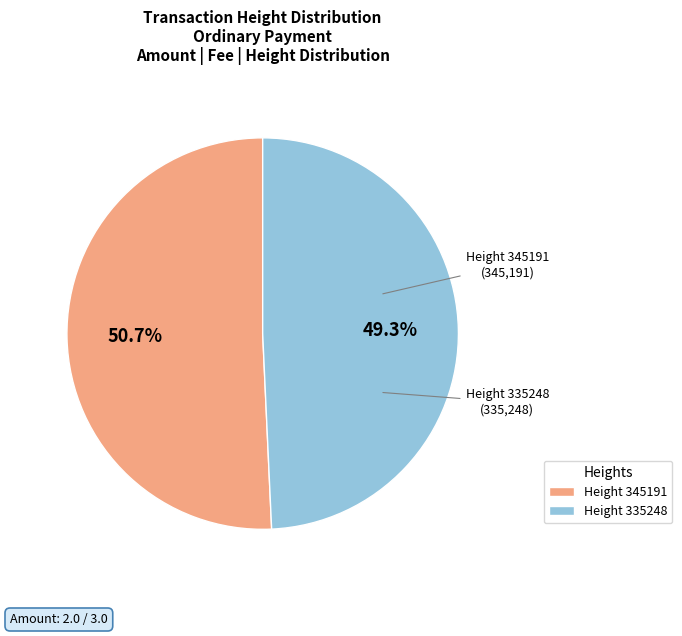

Between Height 345191 and Height 335248, which is larger?

Height 345191